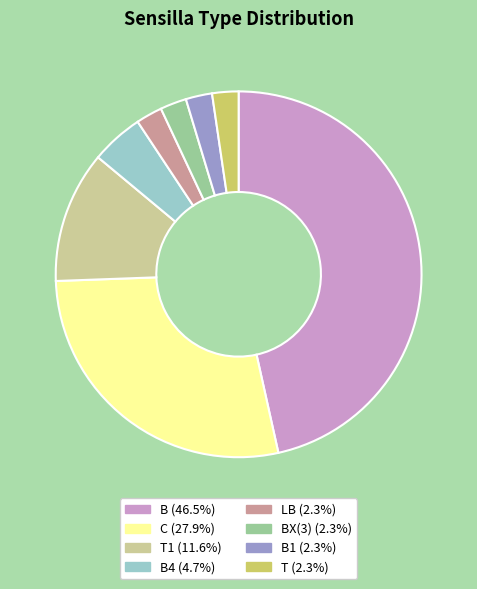

Does T (2.3%) account for over 50% of the chart?

No